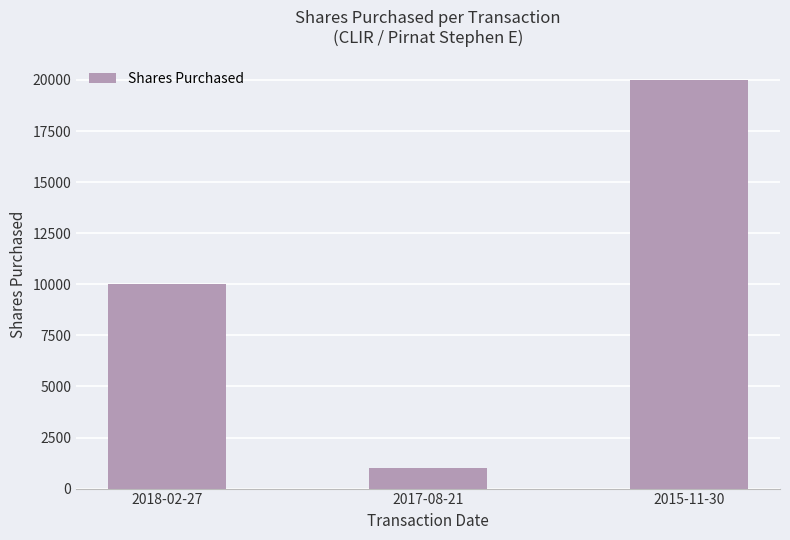

How many bars are there in total?

3